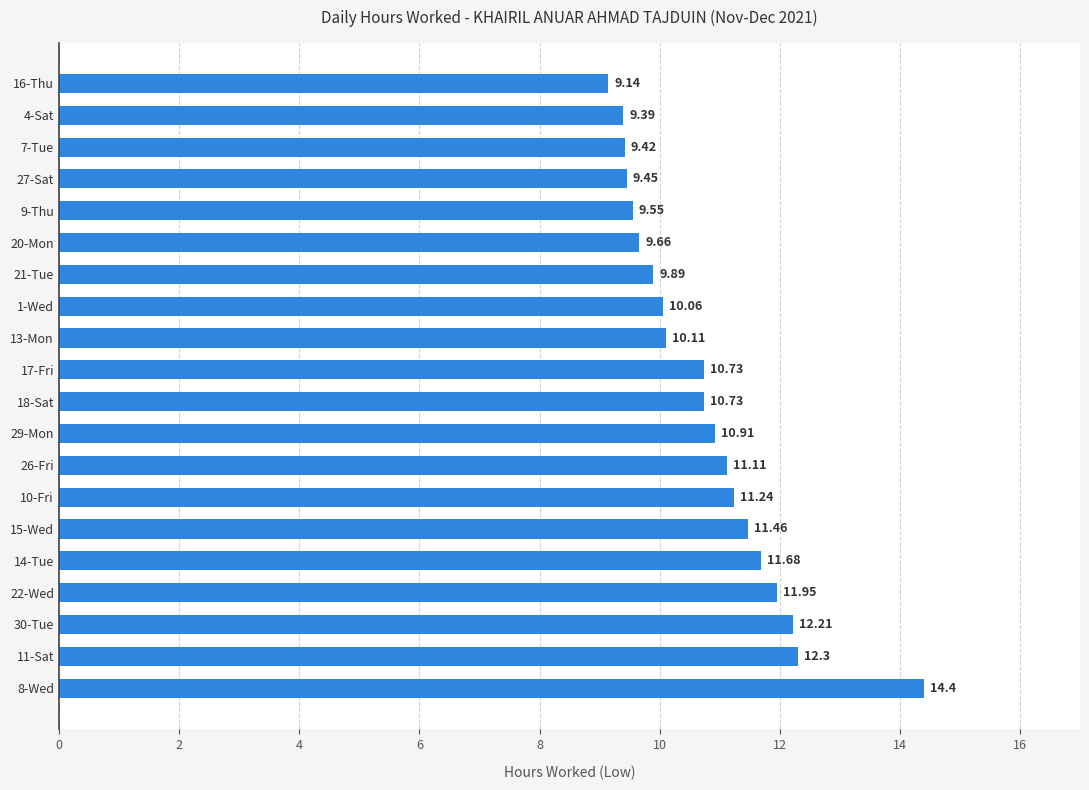

What is the sum of the values at 4-Sat and 13-Mon?

19.5